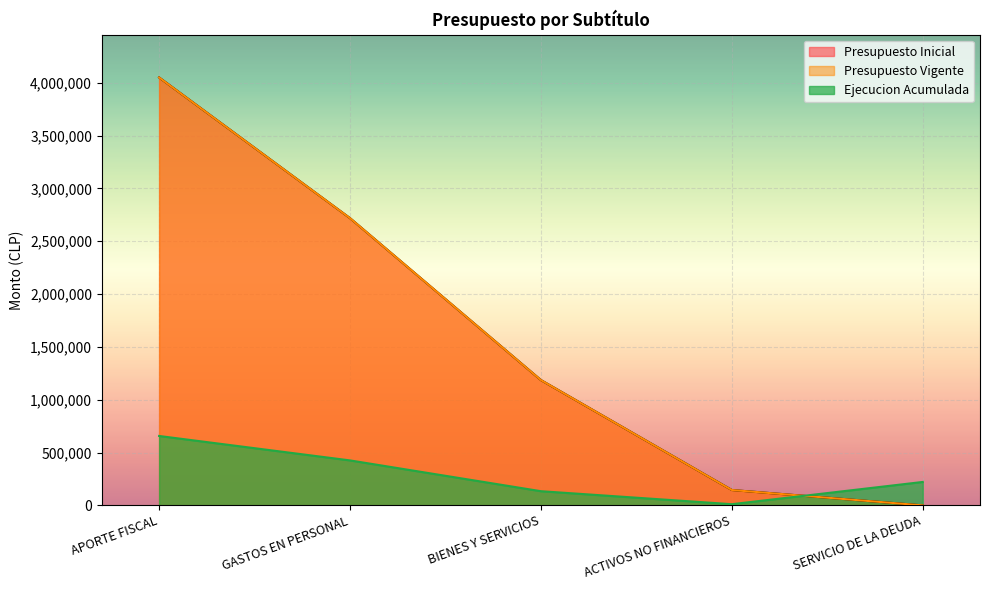

True or false: Presupuesto Vigente and Presupuesto Inicial intersect in this chart.

False